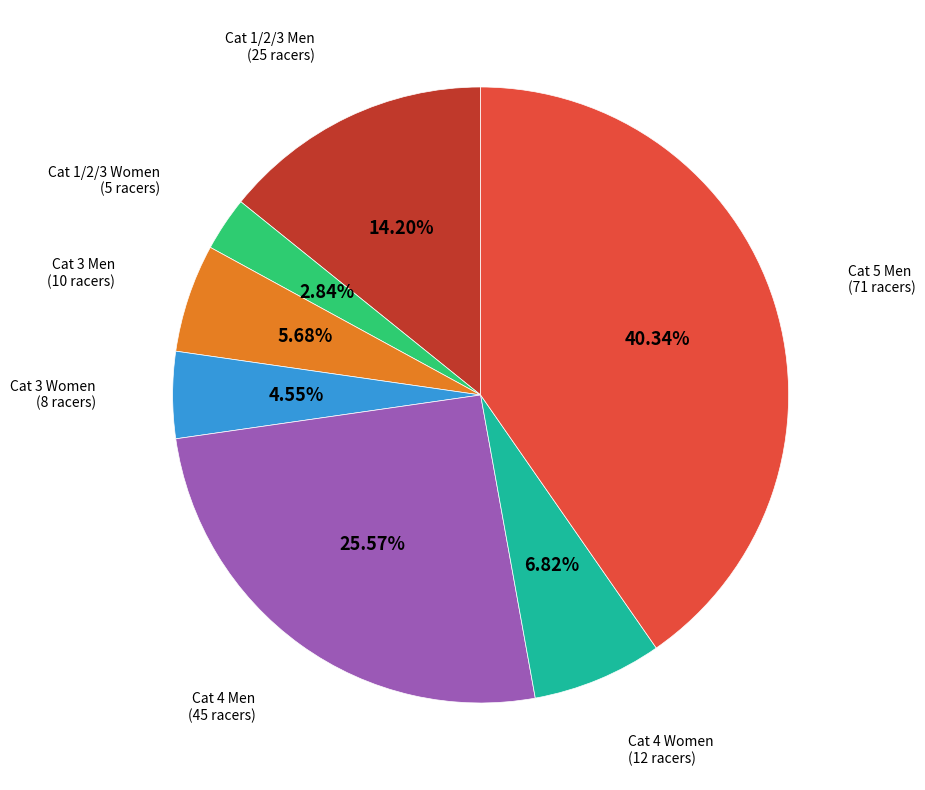

Is there a majority slice in this chart?

No